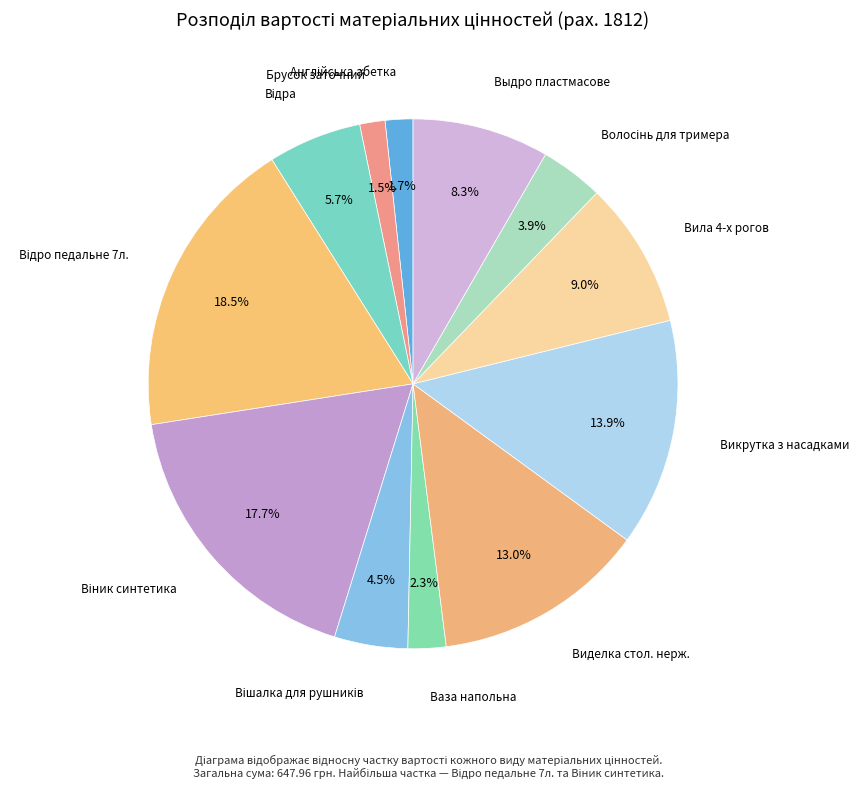

How many segments does this pie chart have?

12